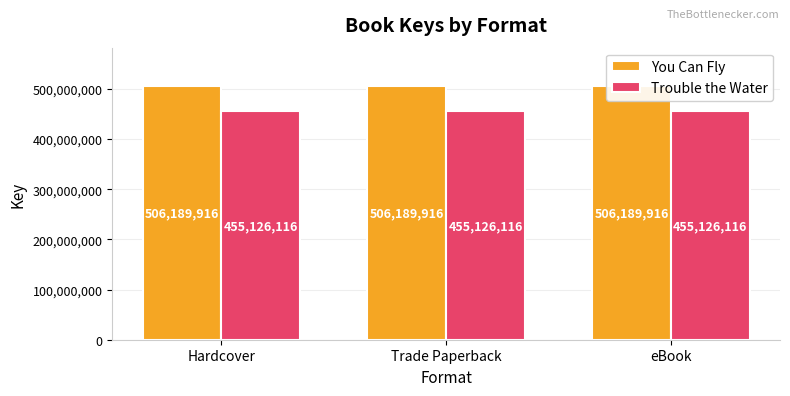

What position from the right is Hardcover?

3